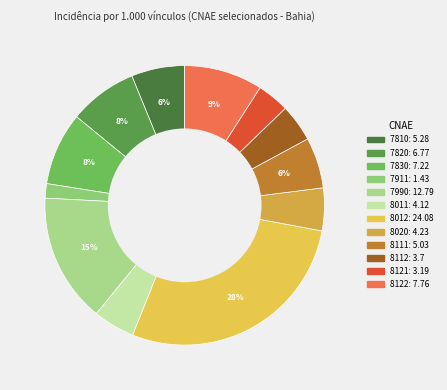

What percentage is NOT represented by 7911?

98.3%